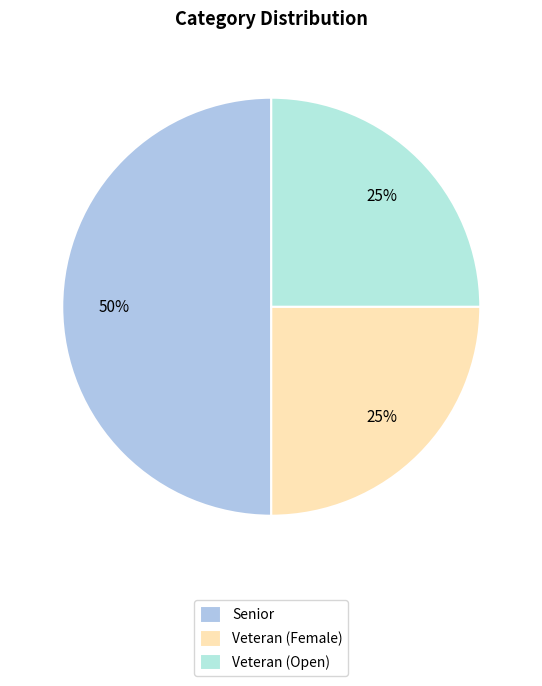

To the nearest percent, what percentage of the pie is Veteran (Female)?

25%